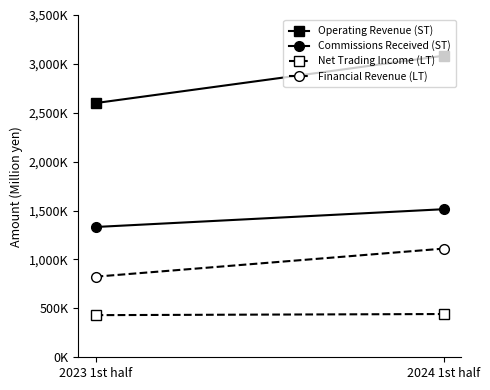

What is the label of the 2nd point from the right?

2023 1st half